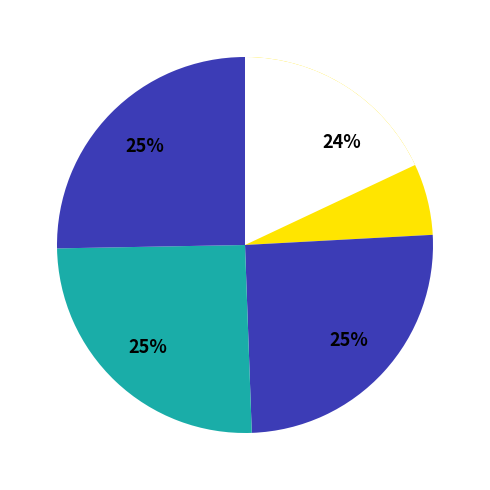

To the nearest percent, what portion does Mar.1986 represent?

25%